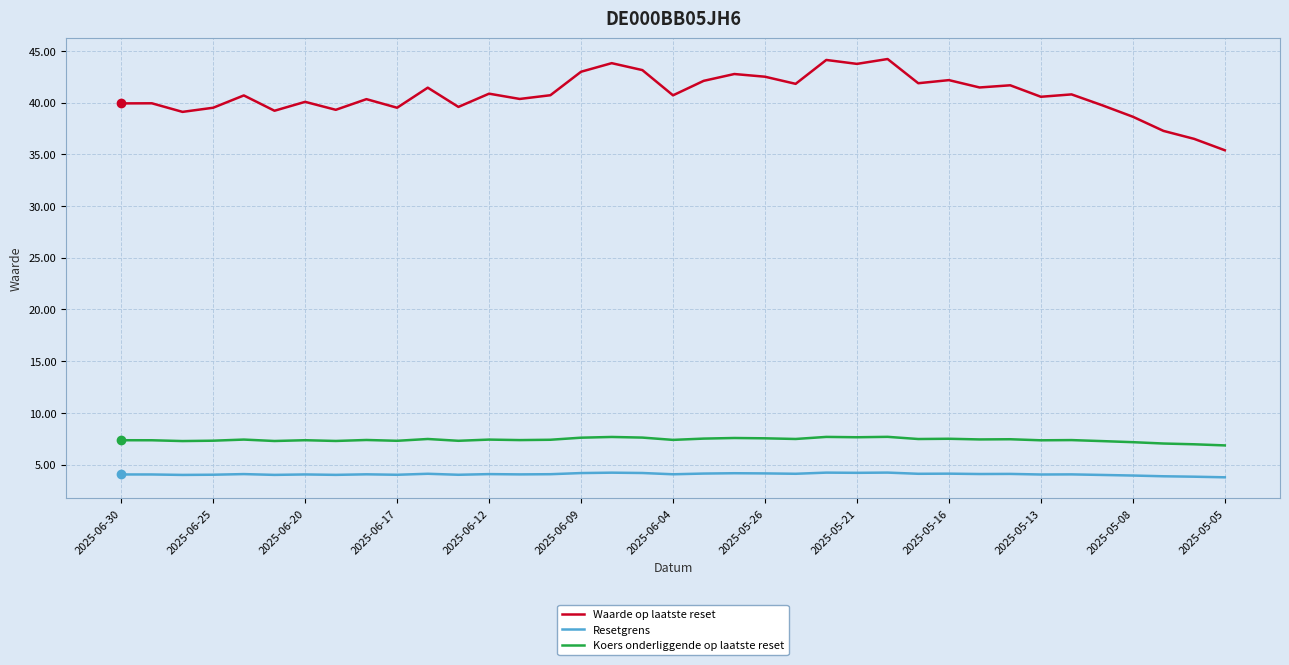

Which series has the largest range (max minus min)?

Waarde op laatste reset